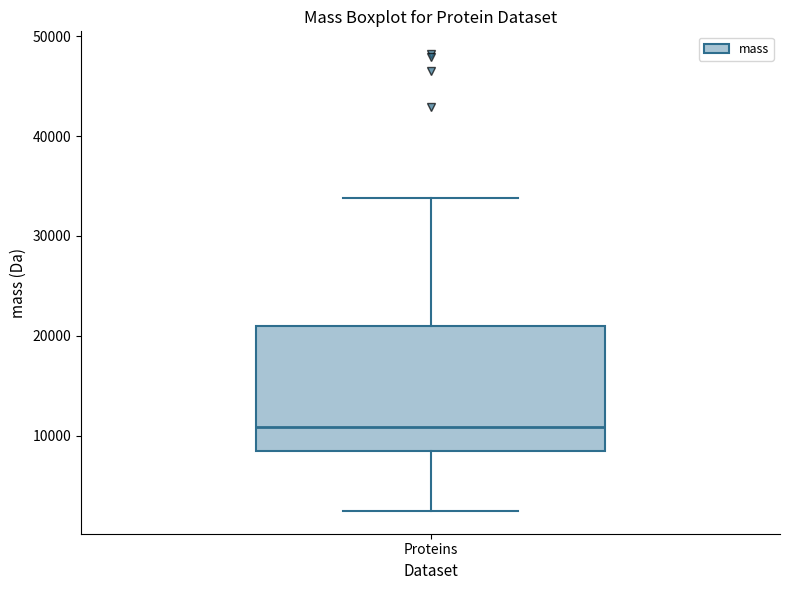

Where does the upper whisker of the box for Proteins end on the y-axis? The values are not printed on the chart, so give them approximately, as read against the axis.

34000